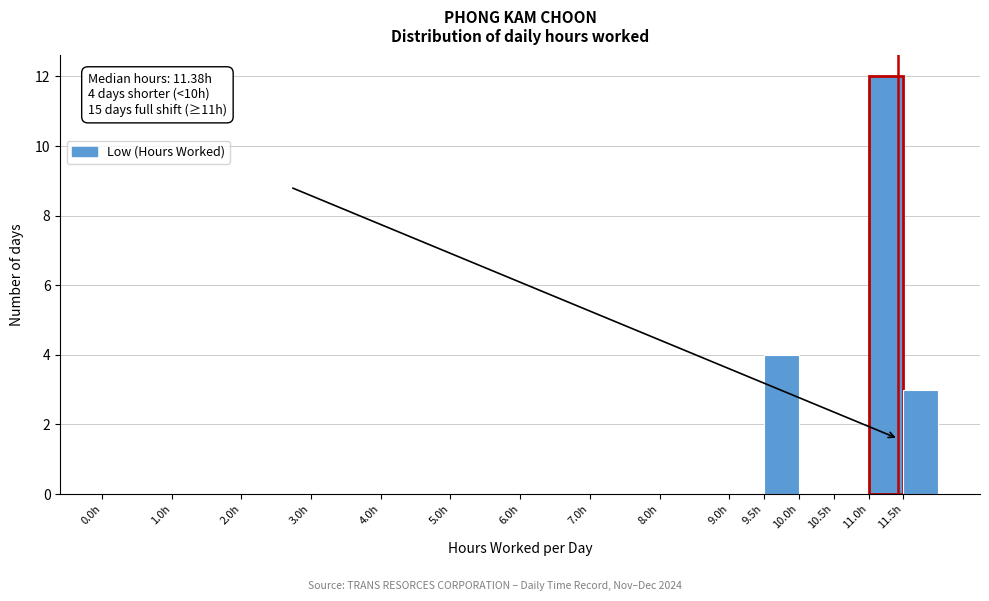

Which range on the x-axis has the tallest bar?

11.0 to 11.5